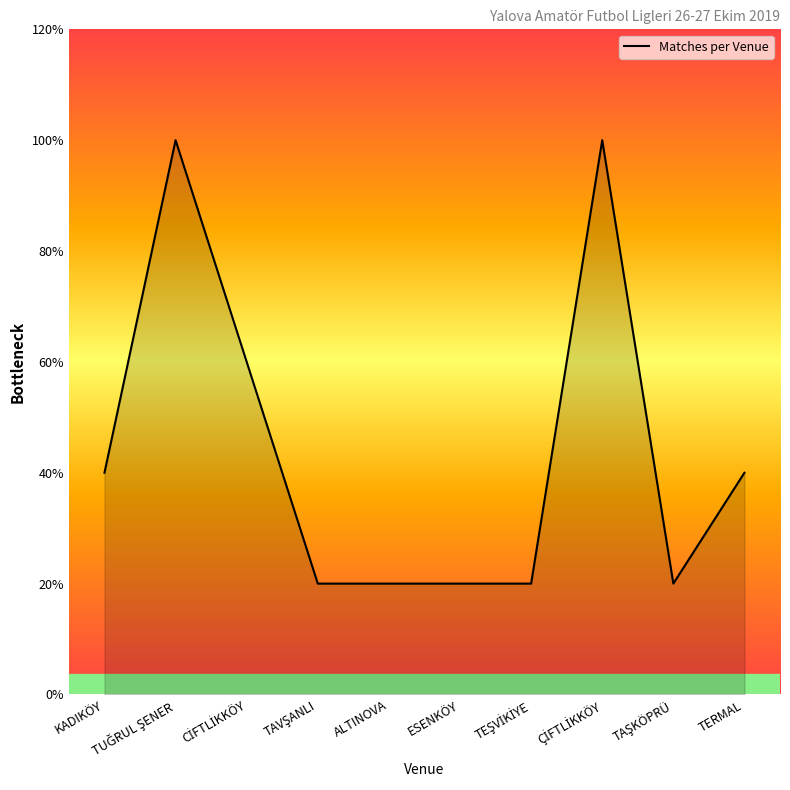

List the labels in order of value, largest first.

TUĞRUL ŞENER, ÇİFTLİKKÖY, CİFTLİKKÖY, KADIKÖY, TERMAL, TAVŞANLI, ALTINOVA, ESENKÖY, TEŞVİKİYE, TAŞKÖPRÜ